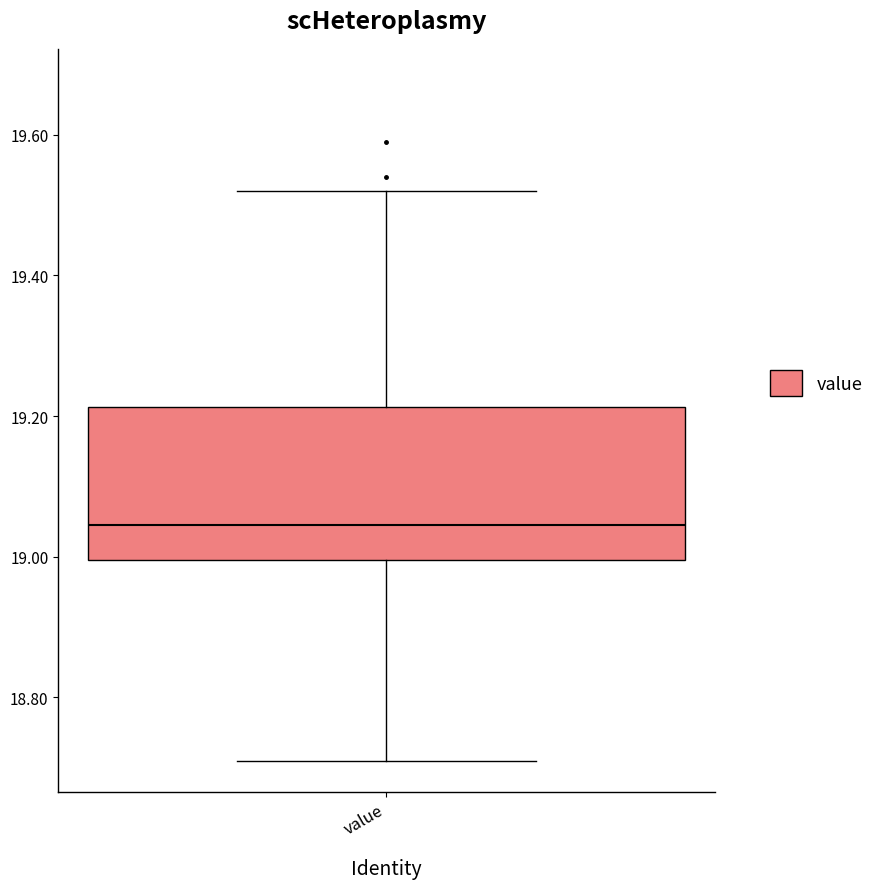

Where is the lower edge of the box for value on the y-axis? The values are not printed on the chart, so give them approximately, as read against the axis.

19.00